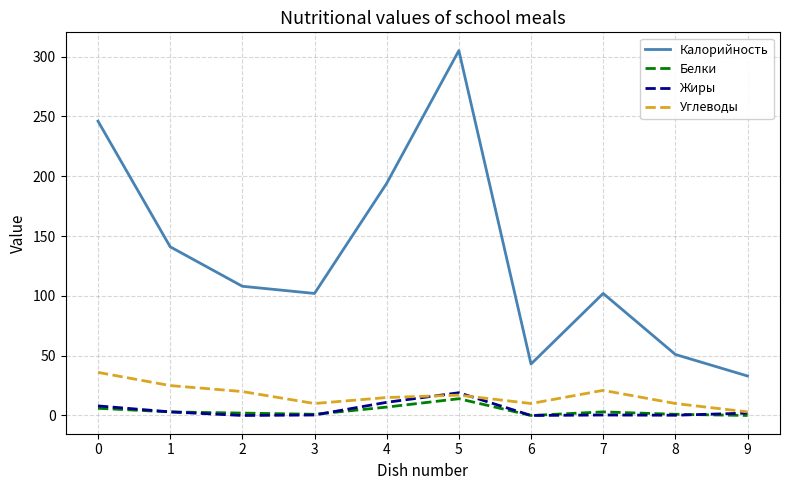

Which series has the largest total across all categories?

Калорийность